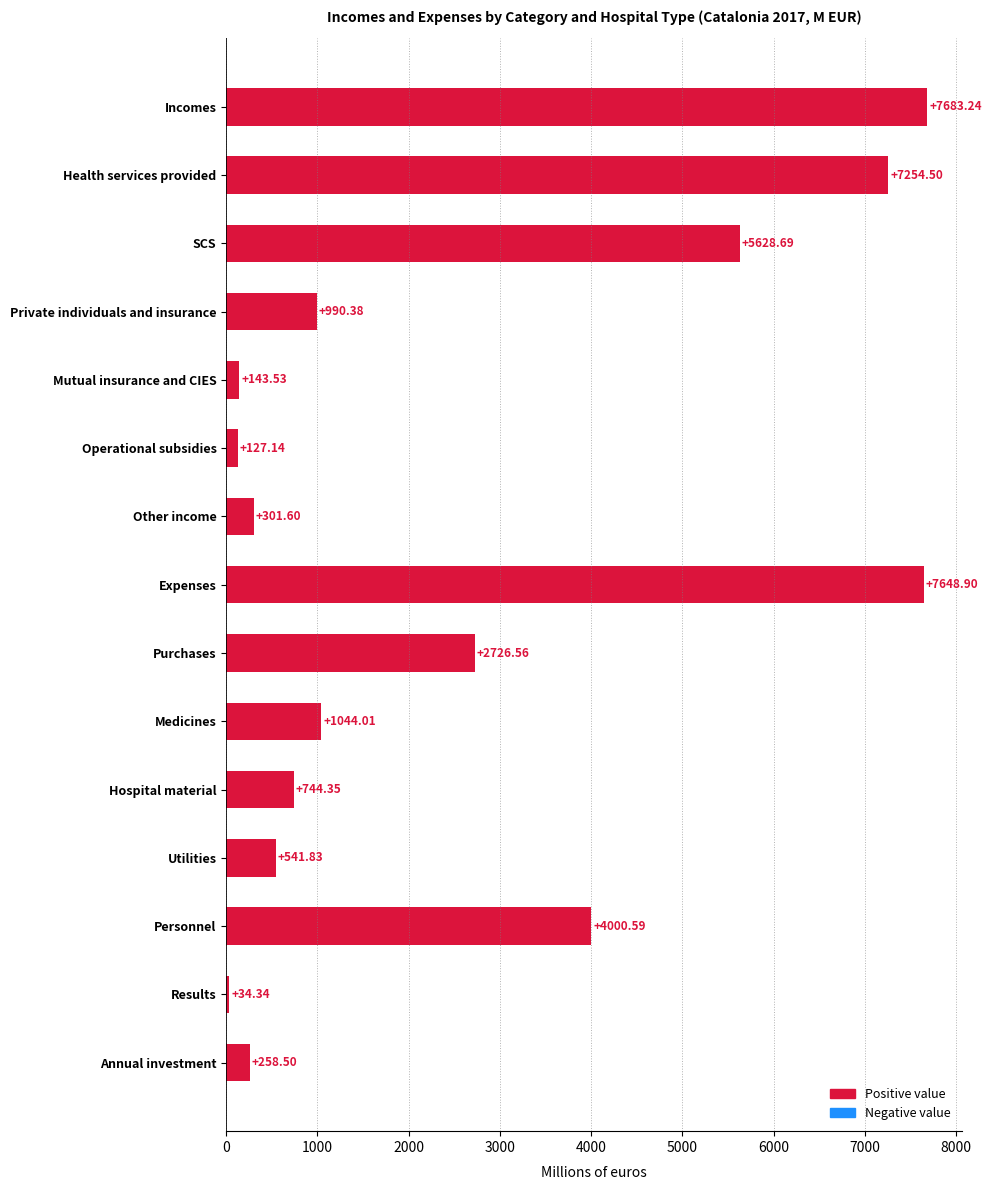

What is the change in value from Incomes to Other income?

-7381.6